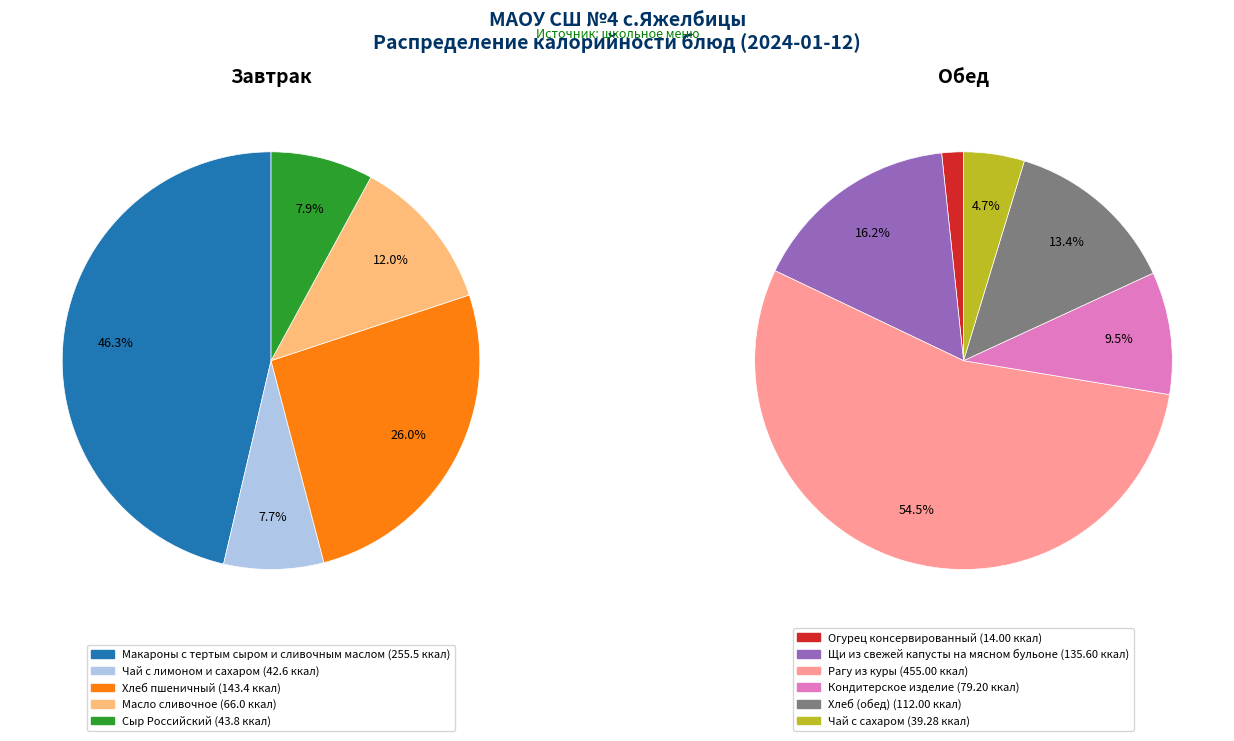

Rank the categories by value from lowest to highest.

Огурец консервированный, Чай с сахаром, Чай с лимоном и сахаром, Сыр Российский, Масло сливочное, Кондитерское изделие, Хлеб (обед), Щи из свежей капусты на мясном бульоне, Хлеб пшеничный, Макароны с тертым сыром и сливочным маслом, Рагу из куры